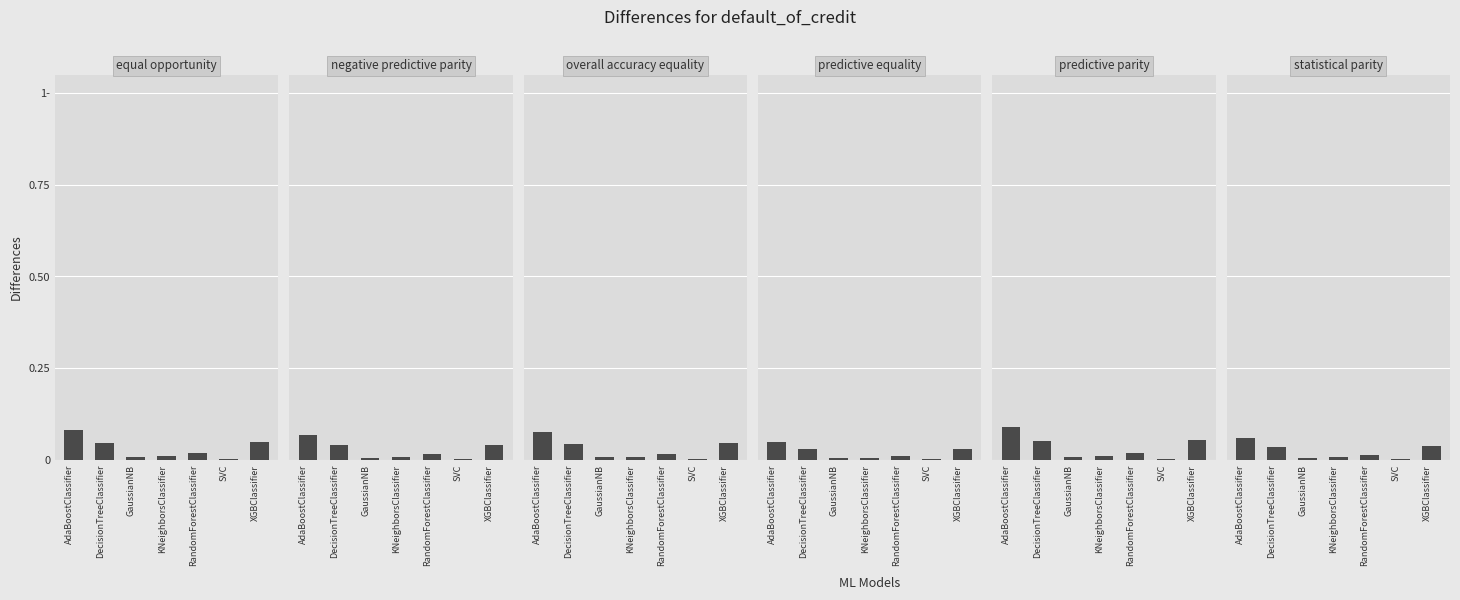

Reading right to left, list all the values displayed in this chart.

equal opportunity: 0.0	0.0	0.0	0.0	0.0	0.0	0.1
negative predictive parity: 0.0	0.0	0.0	0.0	0.0	0.0	0.1
overall accuracy equality: 0.0	0.0	0.0	0.0	0.0	0.0	0.1
predictive equality: 0.0	0.0	0.0	0.0	0.0	0.0	0.0
predictive parity: 0.1	0.0	0.0	0.0	0.0	0.1	0.1
statistical parity: 0.0	0.0	0.0	0.0	0.0	0.0	0.1